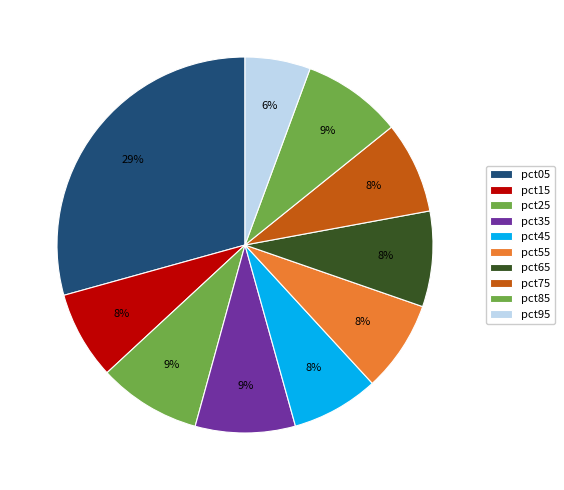

How many segments does this pie chart have?

10